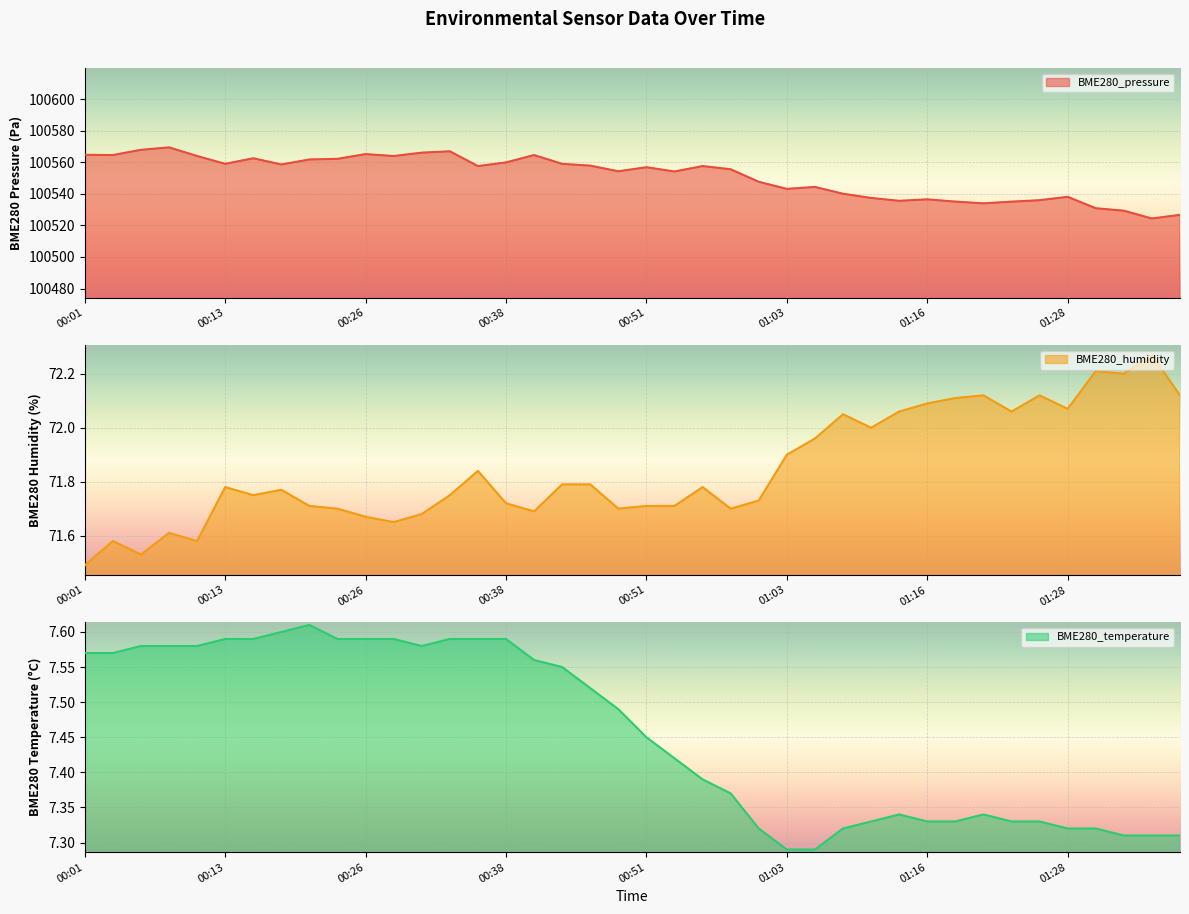

True or false: BME280_pressure and BME280_temperature intersect in this chart.

False